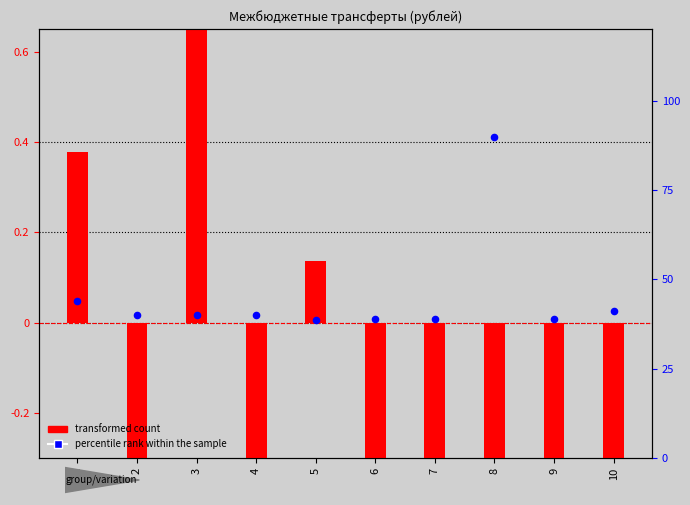

Which series reaches the maximum Y coordinate?

transformed count